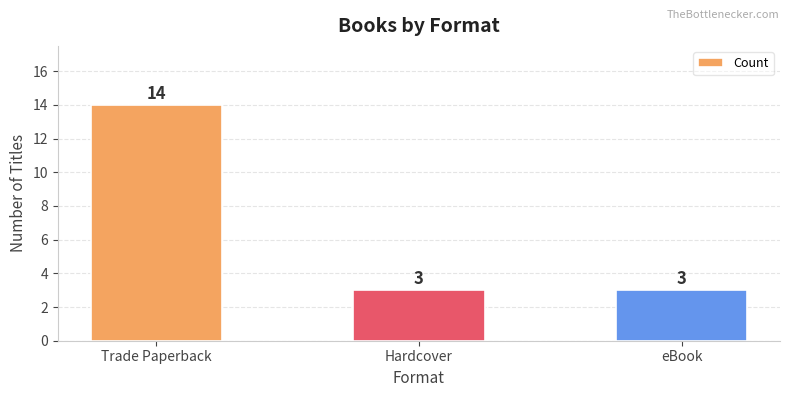

What is the change in value from Trade Paperback to eBook?

-11